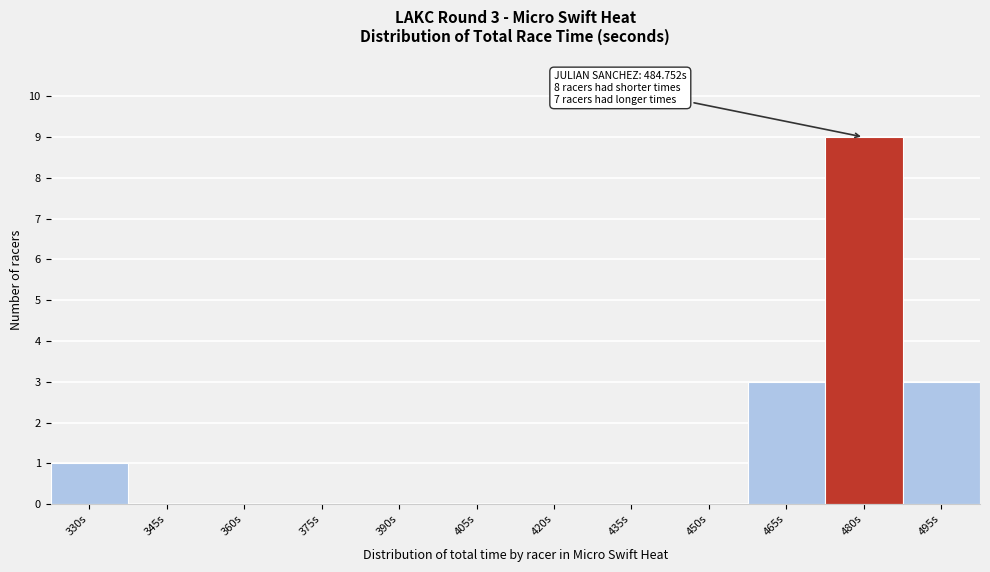

Reading right to left, list all the values displayed in this chart.

495s=3	480s=9	465s=3	450s=0	435s=0	420s=0	405s=0	390s=0	375s=0	360s=0	345s=0	330s=1